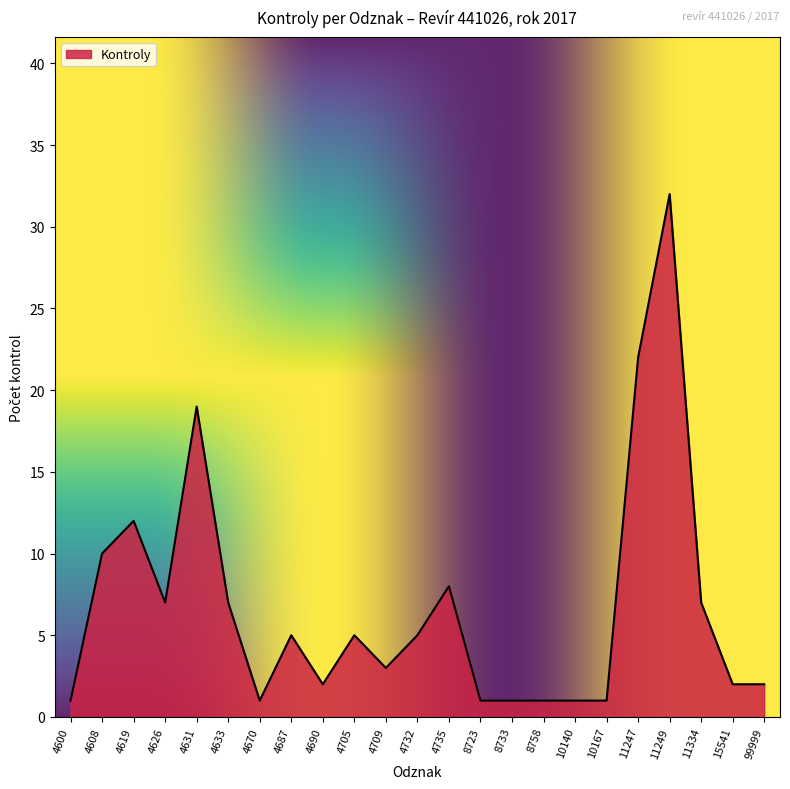

What is the sum of all values?

155